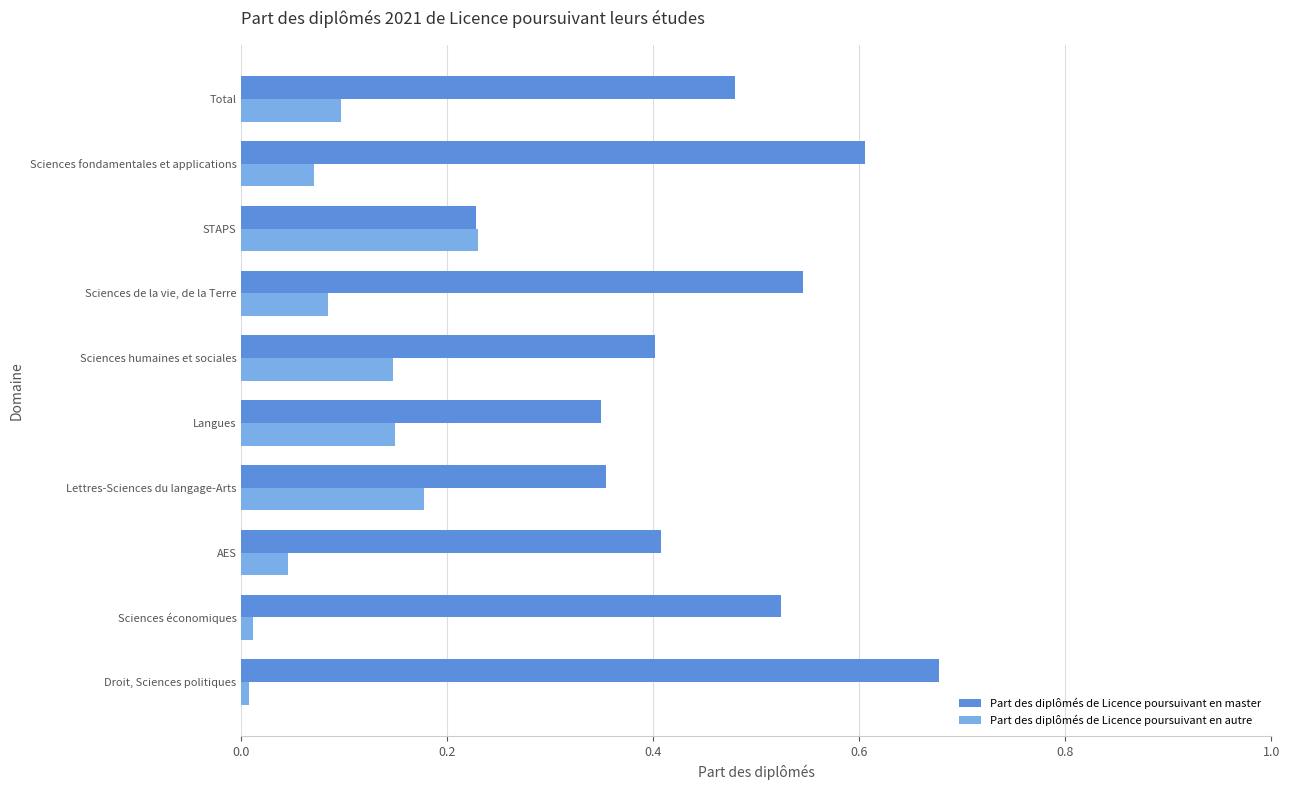

The Part des diplômés de Licence poursuivant en autre series shows 0.0 at Sciences économiques. True or false?

True